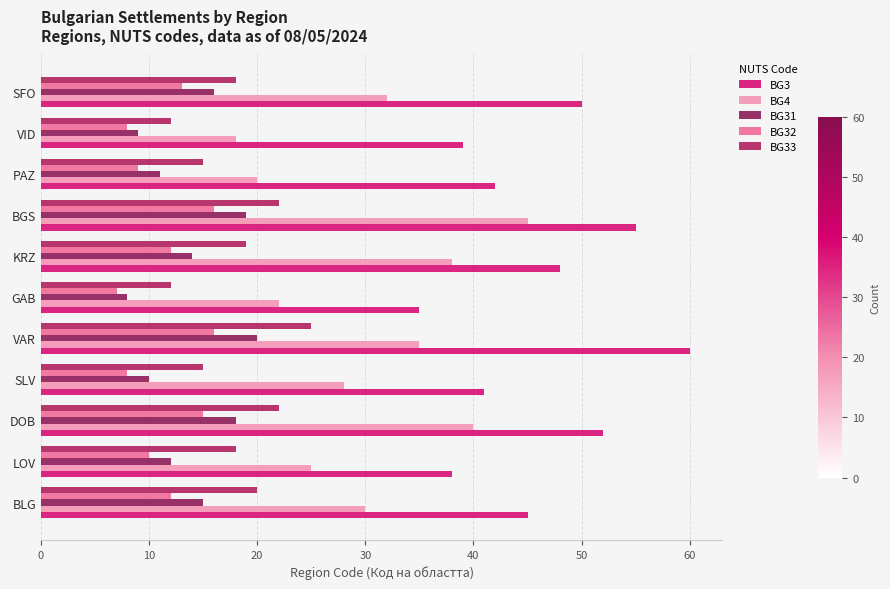

What is the average value of the BG31 series?

14